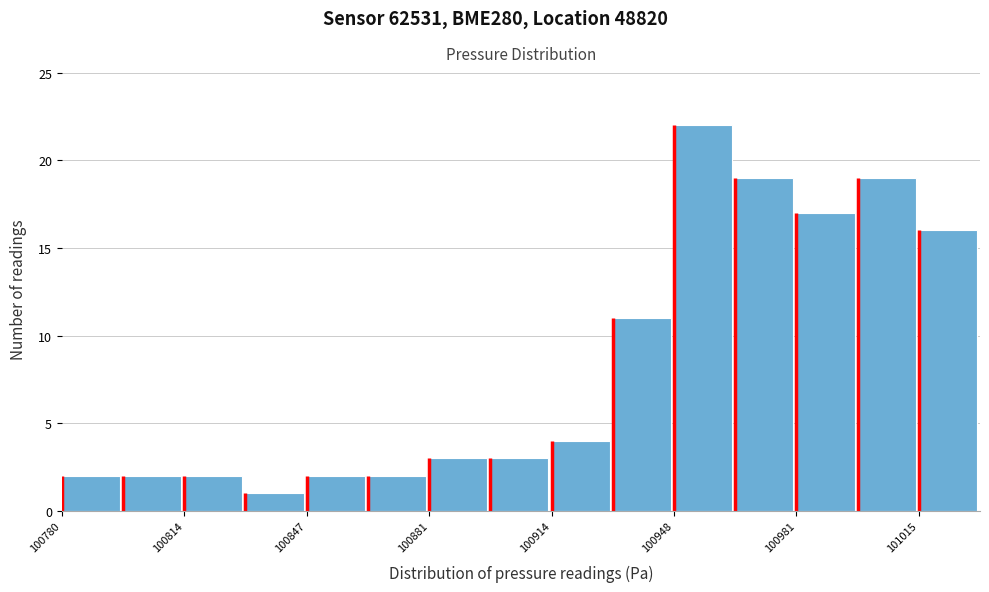

Around what value on the x-axis is the tallest bar? Give the approximate position of its centre, as read against the axis.

100955